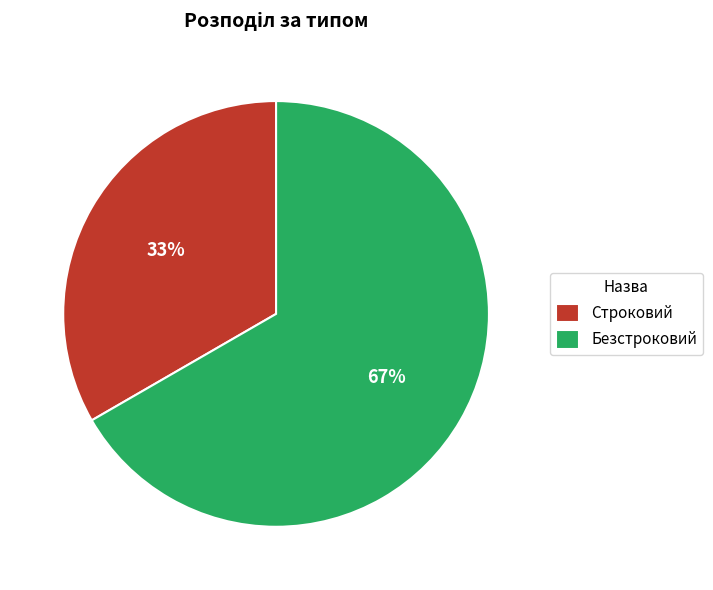

To the nearest percent, what percentage of the pie is Строковий?

33%